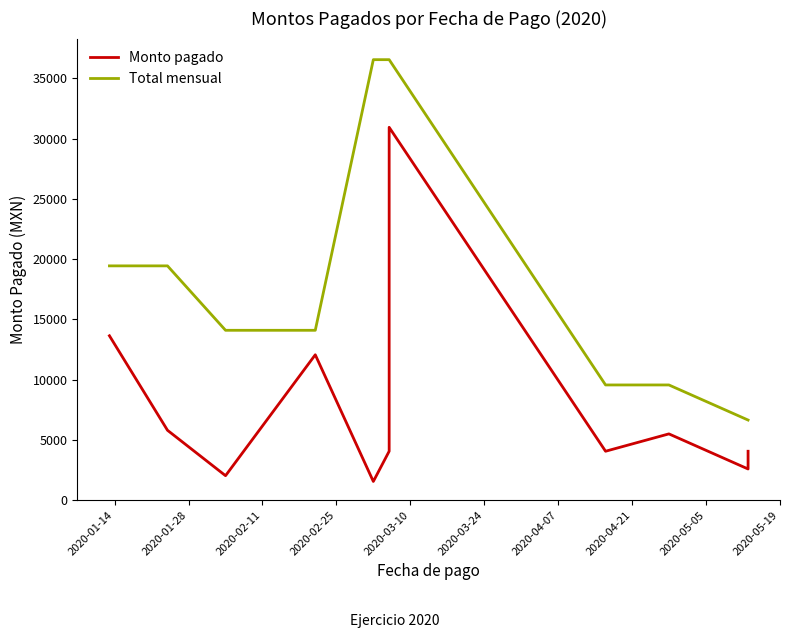

At which label does Total mensual reach its peak?

2020-03-10